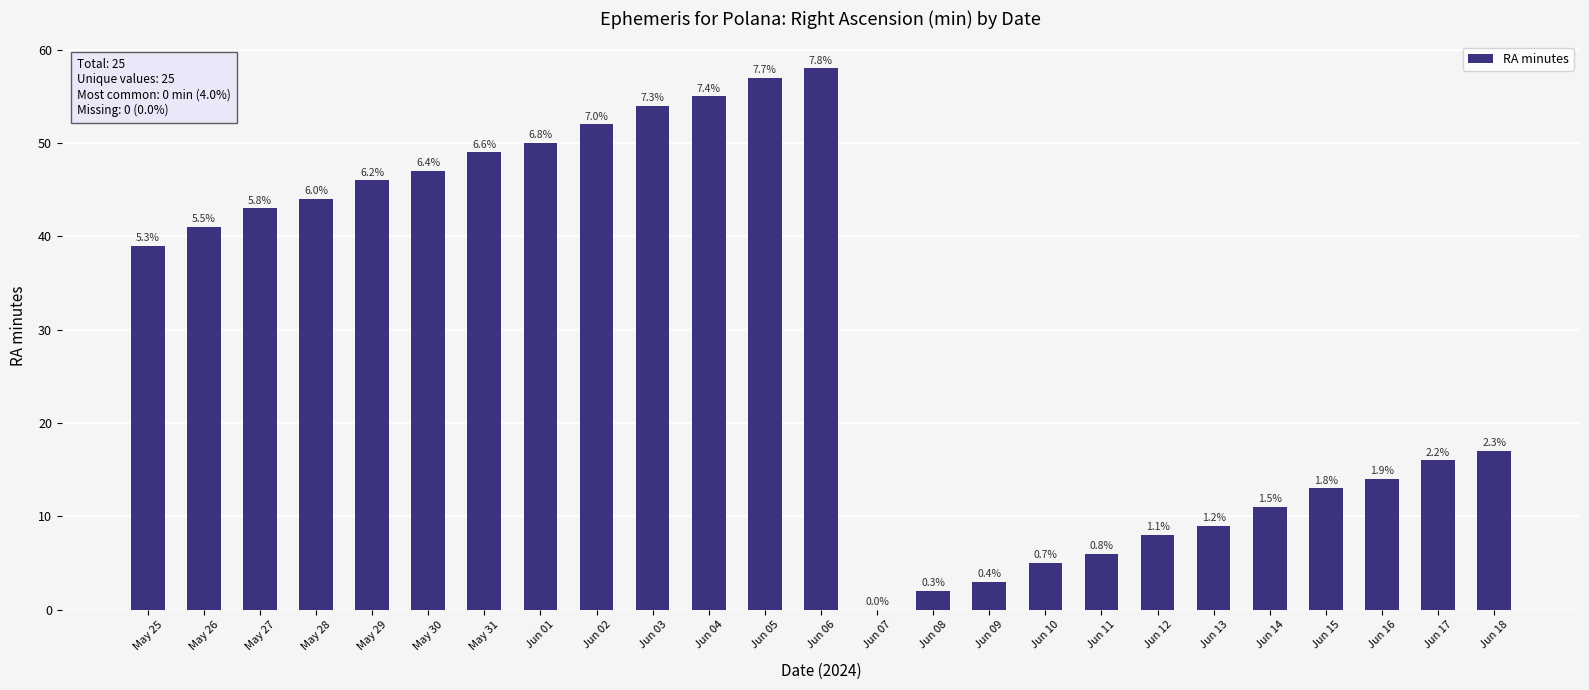

Reading left to right, list all the values displayed in this chart.

39	41	43	44	46	47	49	50	52	54	55	57	58	0	2	3	5	6	8	9	11	13	14	16	17